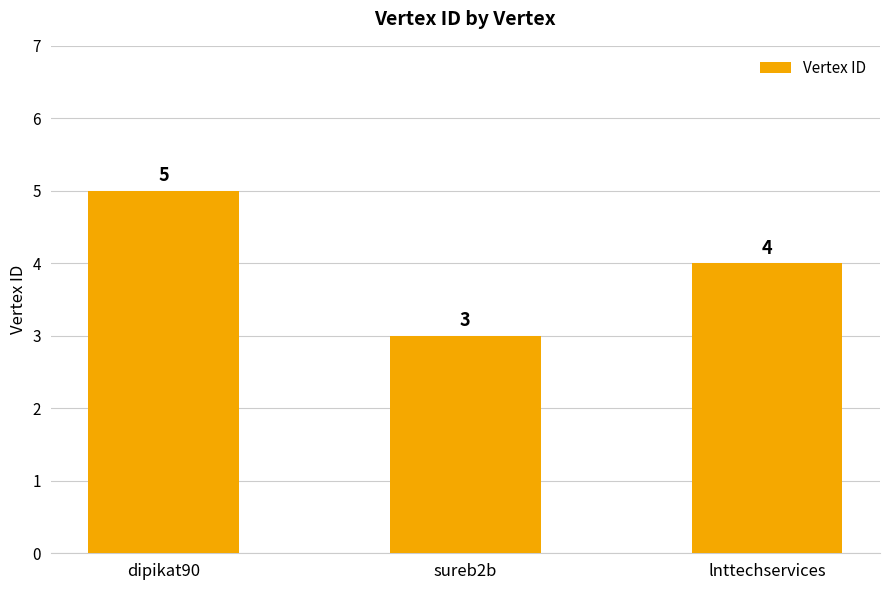

List the labels in order of value, largest first.

dipikat90, lnttechservices, sureb2b